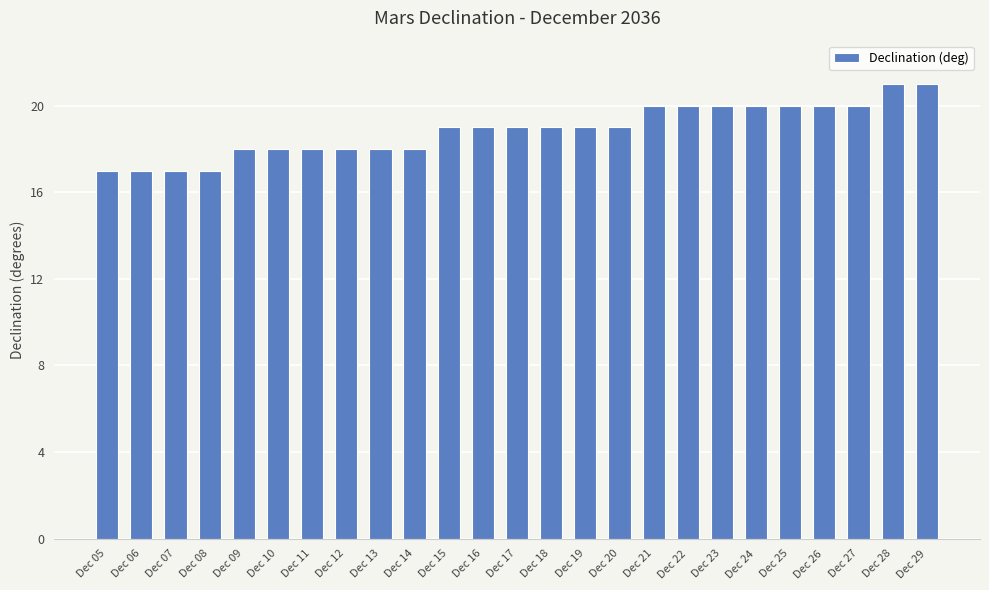

What is the sum of the values at Dec 06 and Dec 27?

37